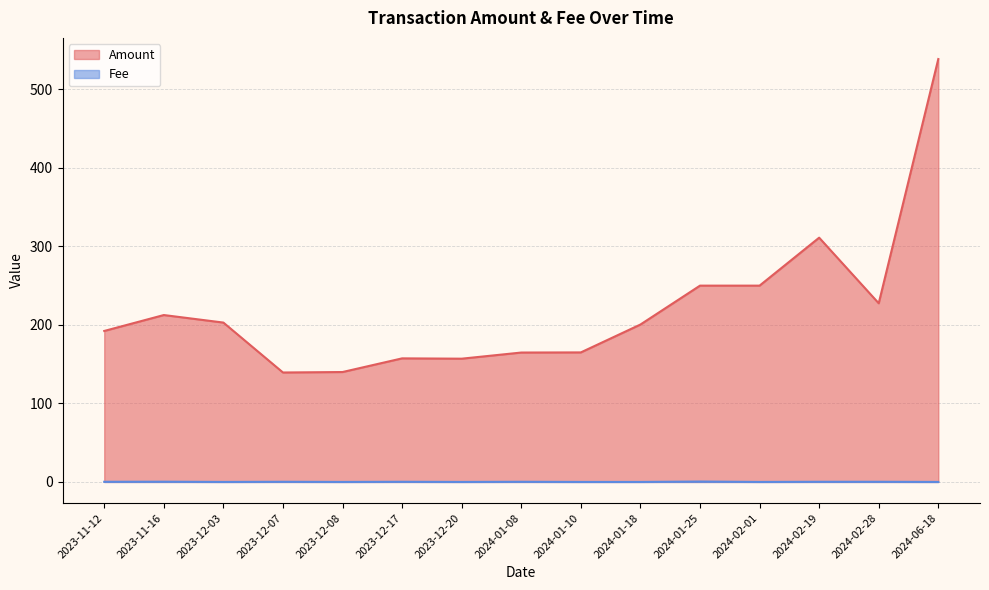

At which label is Amount closest to 339?

2024-02-19